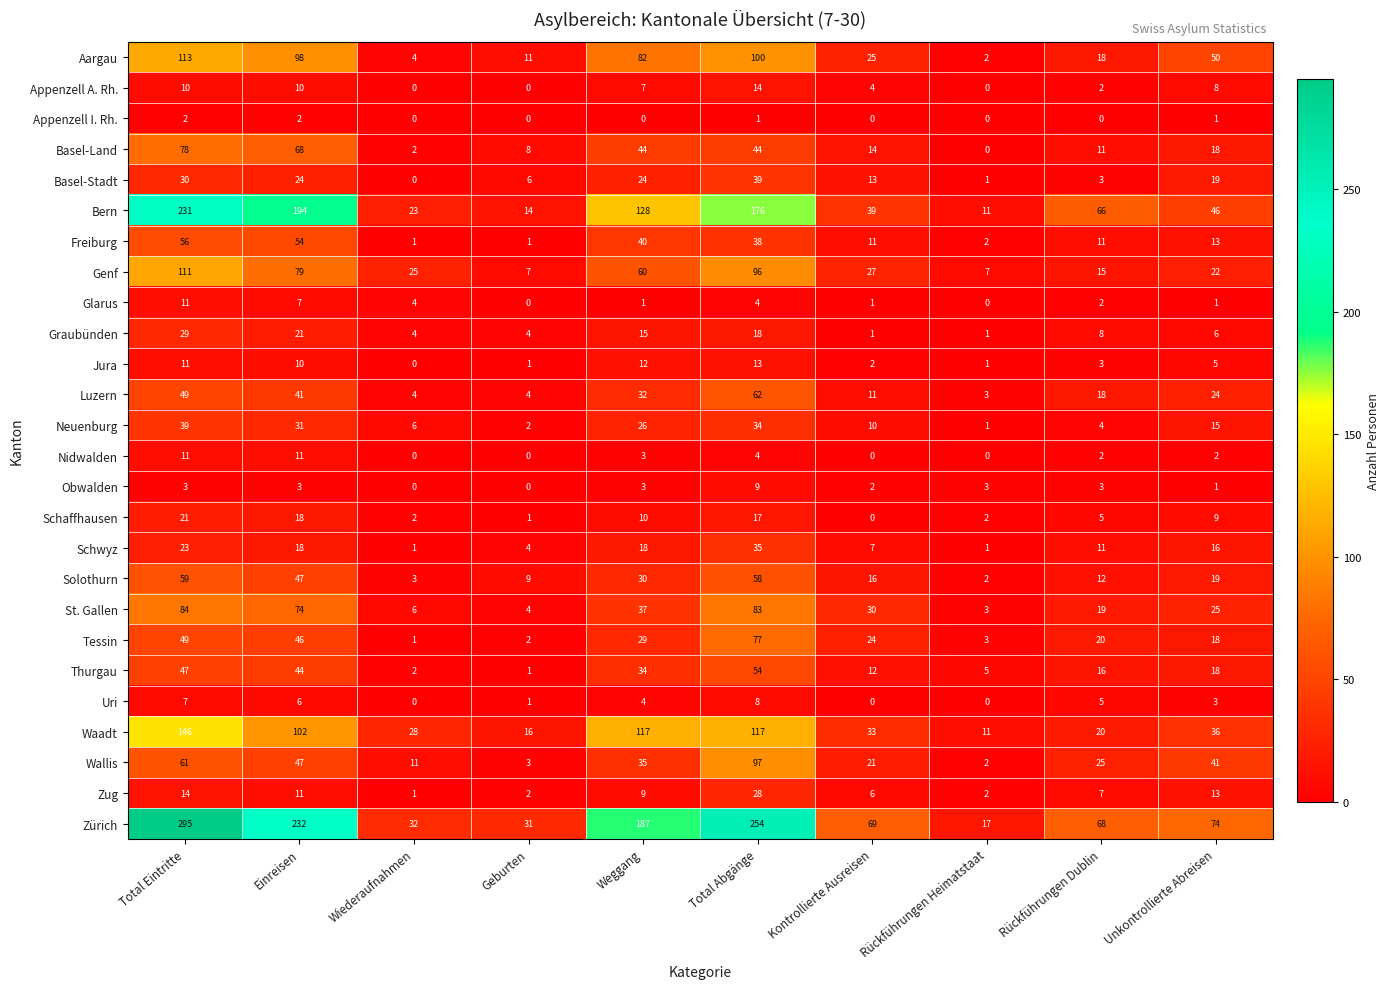

Which series has the largest range (max minus min)?

Zürich